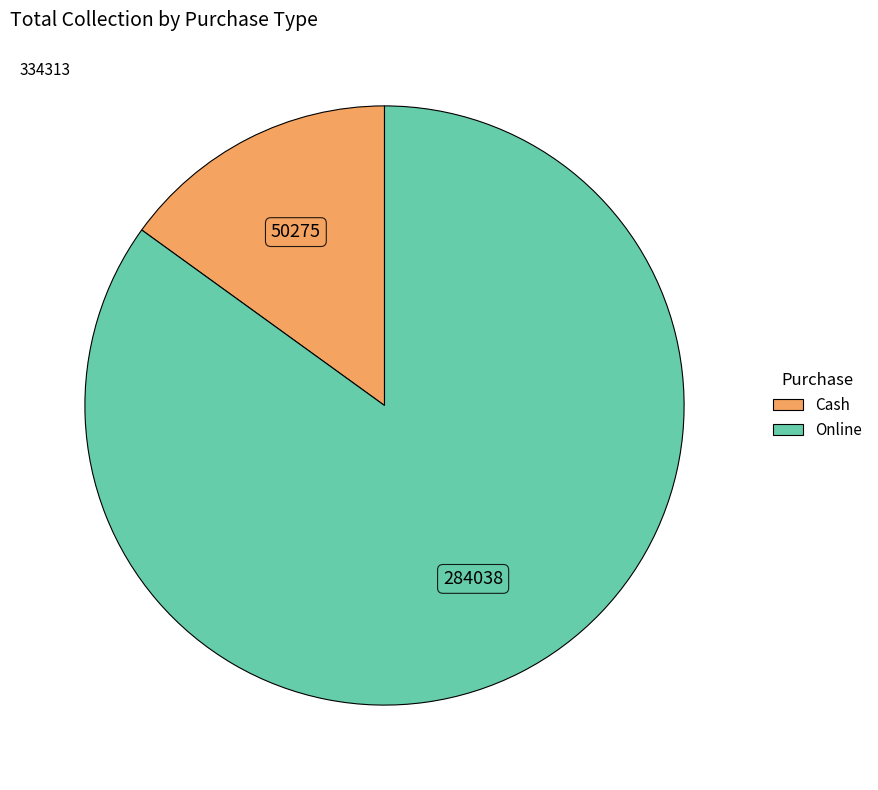

Is the sum of Cash and Online greater than half?

Yes